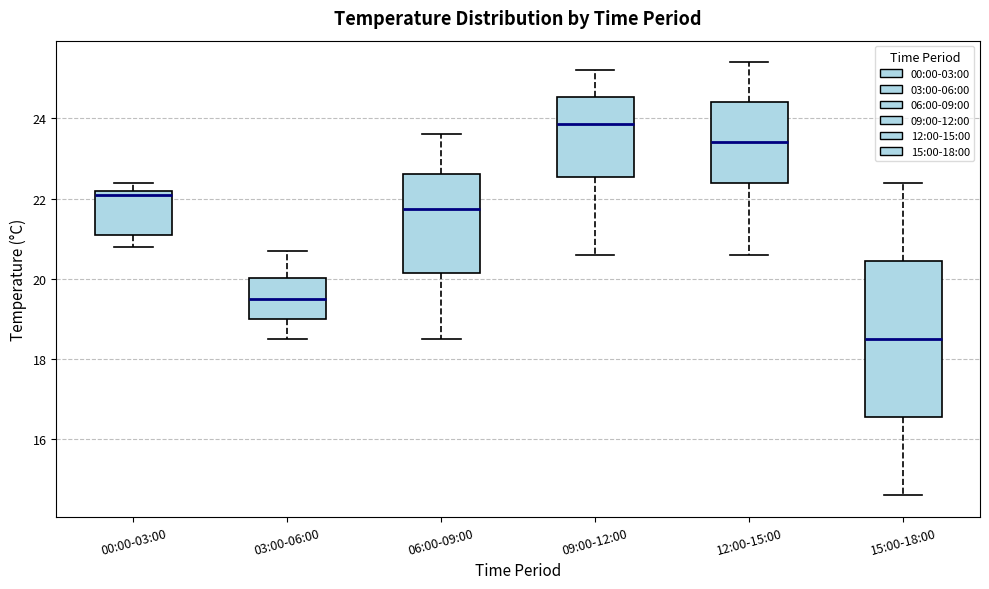

Reading left to right, transcribe this box plot: for each box, give where its median line is, the range the box spans, and where its two whiskers end, as read against the y-axis. The values are not printed on the chart, so give them approximately, as read against the axis.

00:00-03:00: median 22.2 (just below the box's upper edge), box 21.2 to 22.2, whiskers 20.8 to 22.4
03:00-06:00: median 19.6, box 19.0 to 20.0, whiskers 18.6 to 20.8
06:00-09:00: median 21.8, box 20.2 to 22.6, whiskers 18.6 to 23.6
09:00-12:00: median 23.8, box 22.6 to 24.6, whiskers 20.6 to 25.2
12:00-15:00: median 23.4, box 22.4 to 24.4, whiskers 20.6 to 25.4
15:00-18:00: median 18.6, box 16.6 to 20.4, whiskers 14.6 to 22.4